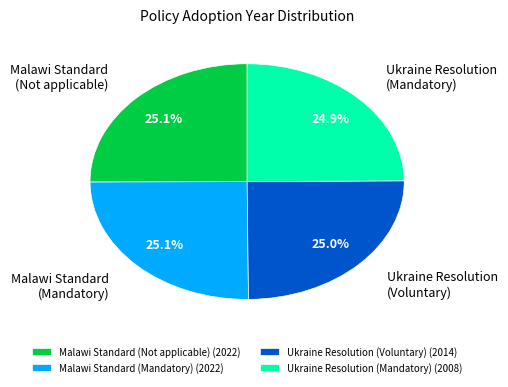

Is there any slice that represents more than half of the pie?

No